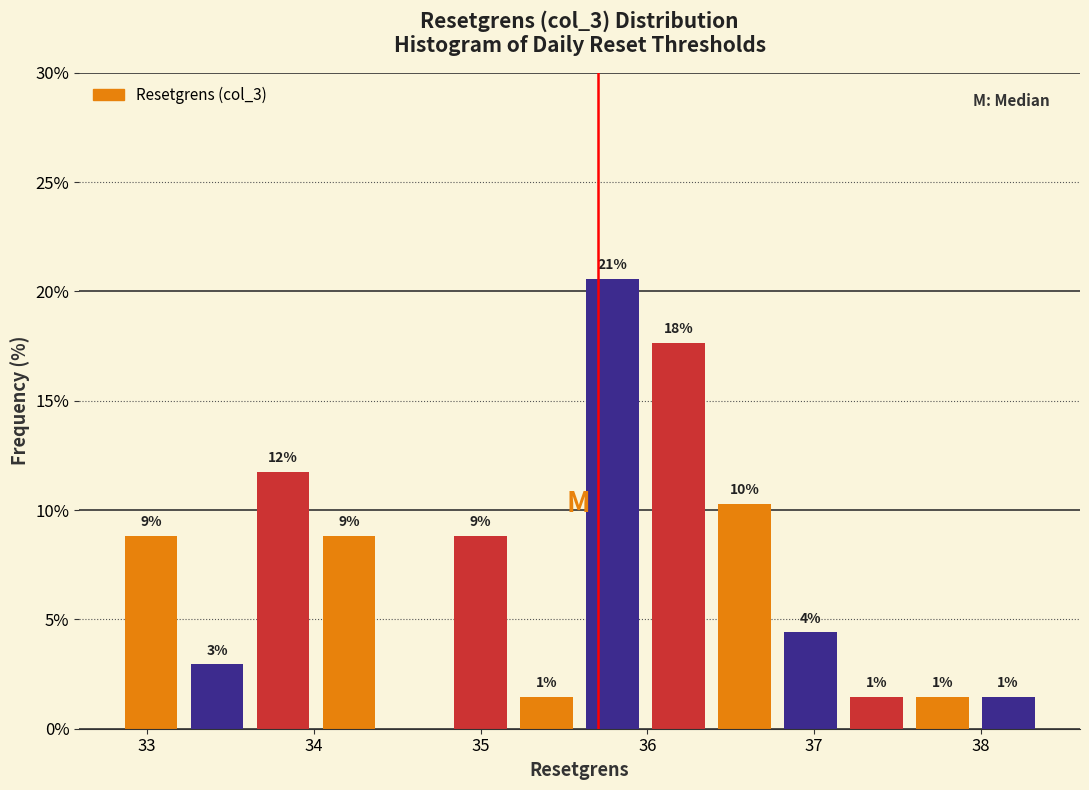

Read against the x-axis, roughly where is the centre of the tallest bar?

35.8